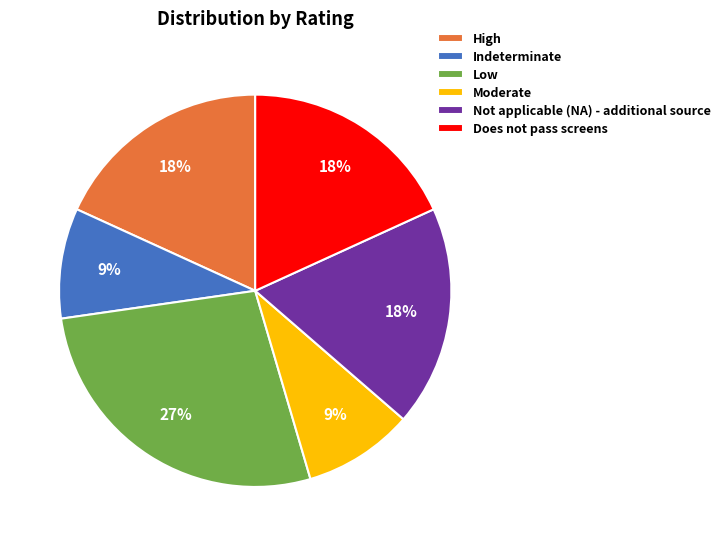

The High slice represents 18% of the pie. True or false?

True